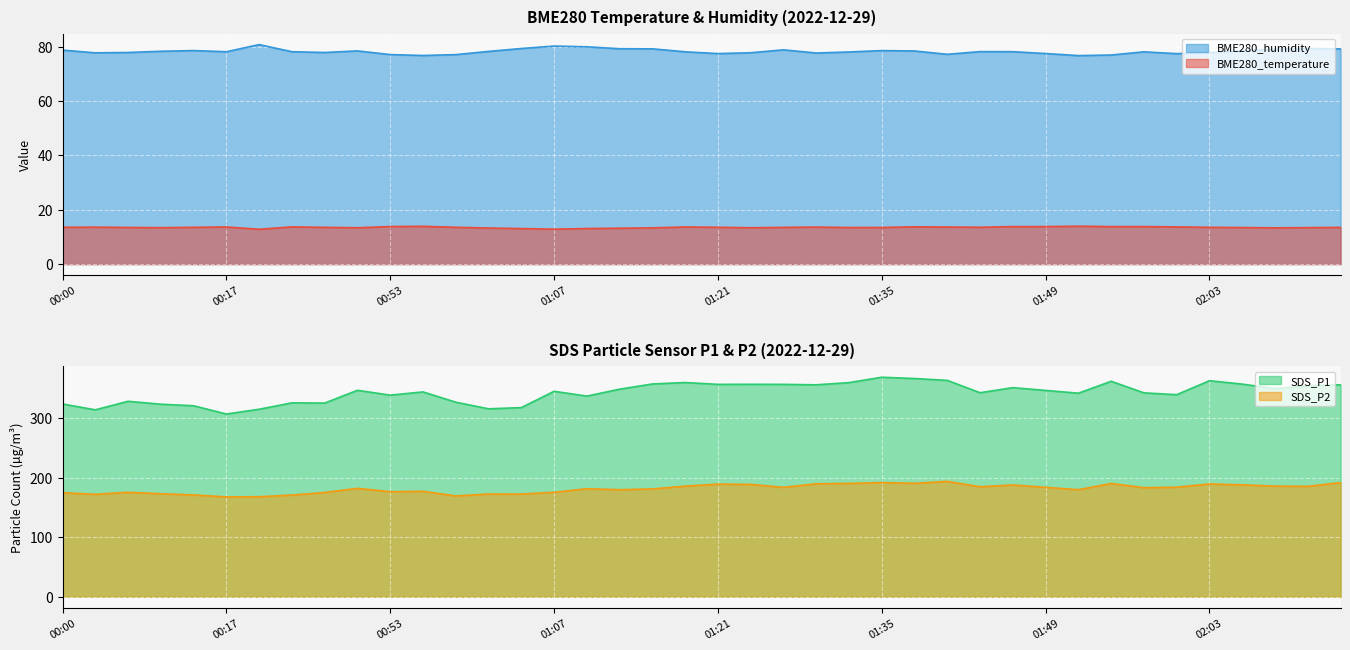

True or false: BME280_humidity and BME280_temperature cross at least once.

False